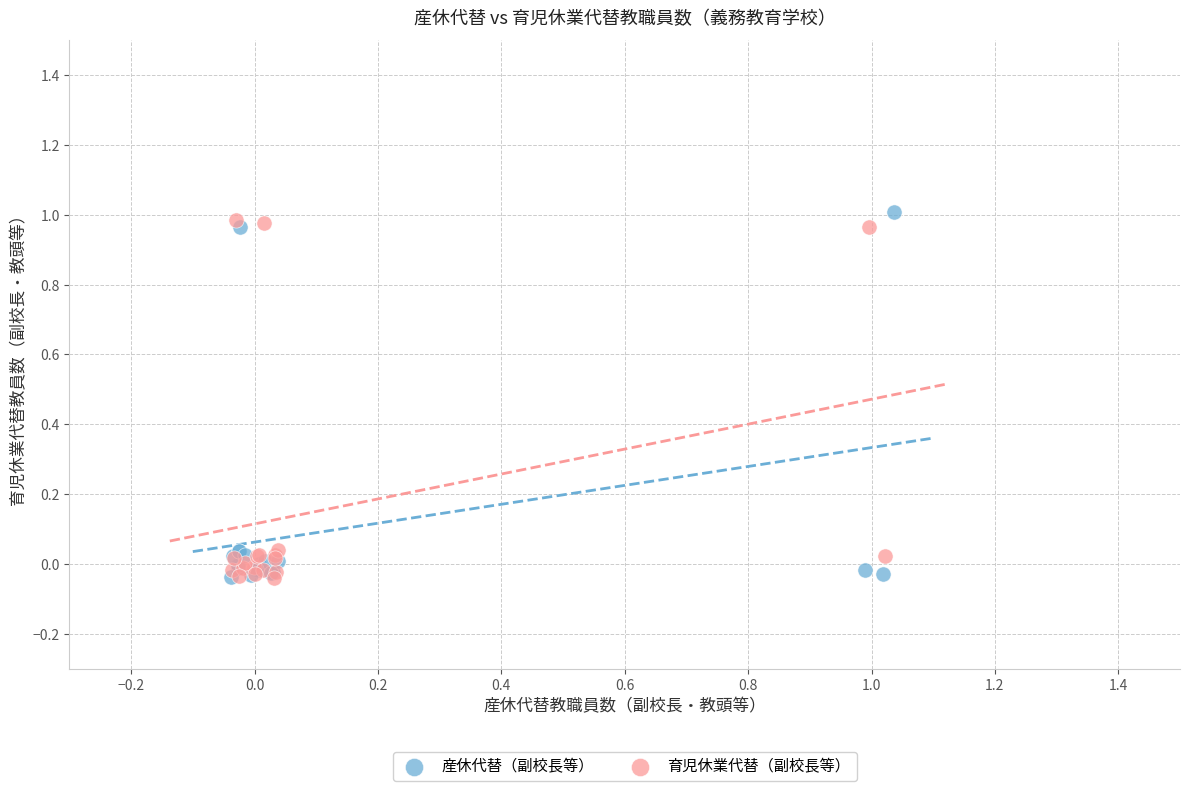

Which series contains the highest Y value?

産休代替（副校長等）